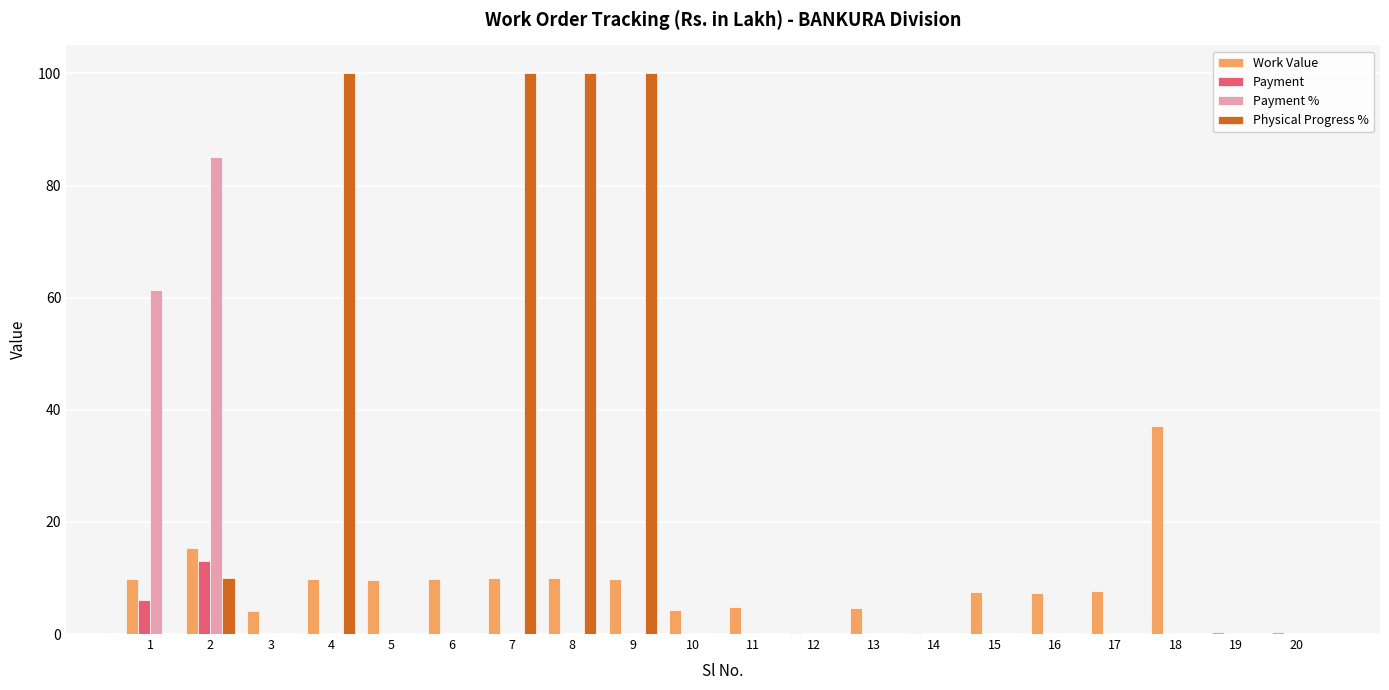

What is the sum of all Physical Progress % values?

410.0